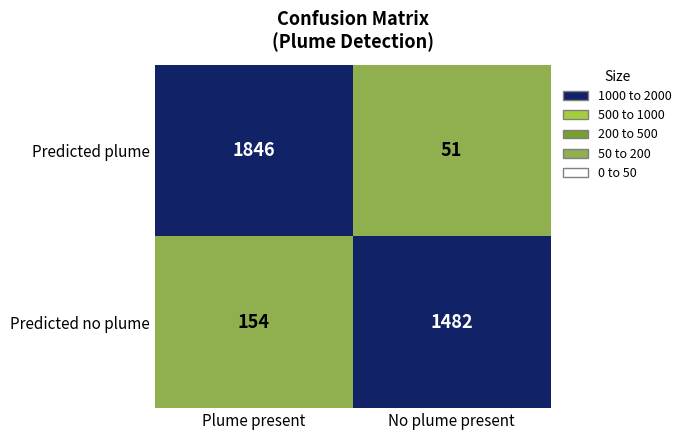

What is the spread (max minus min) of values at No plume present?

1431